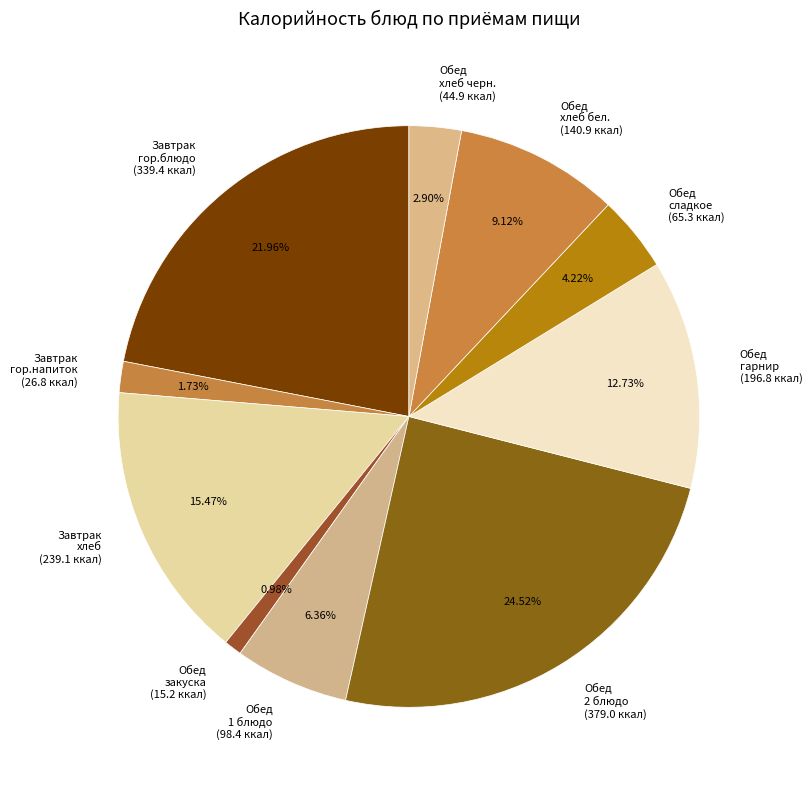

Do Обед хлеб черн. (44.9 ккал) and Обед 2 блюдо (379.0 ккал) together represent more than half of the pie?

No